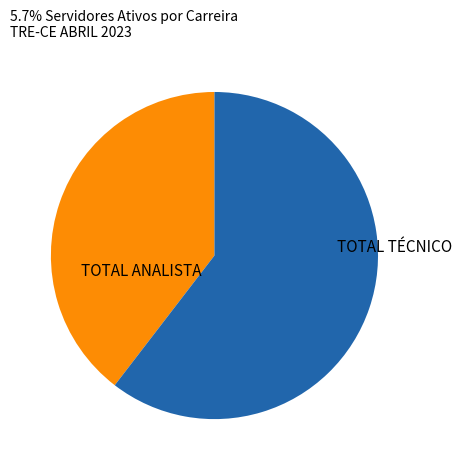

What is the ratio of the value at TOTAL ANALISTA to the value at TOTAL TÉCNICO?

0.7